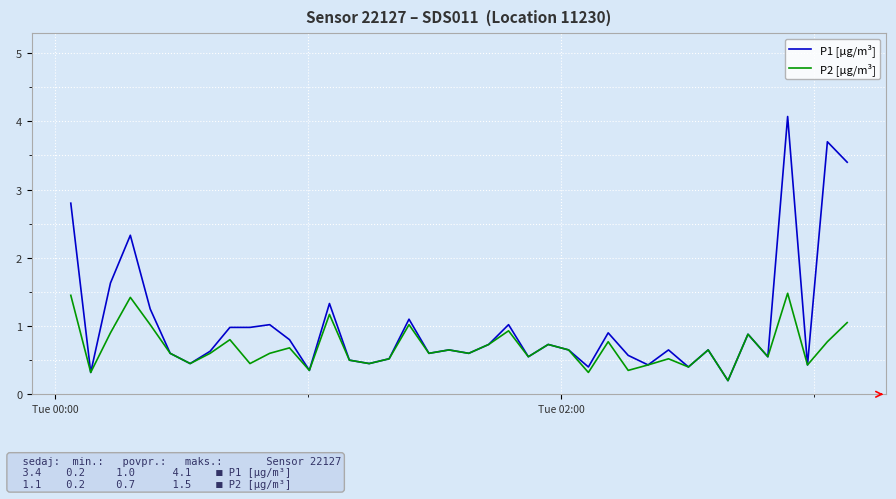

What is the average value of the P1 [µg/m³] series?

1.0